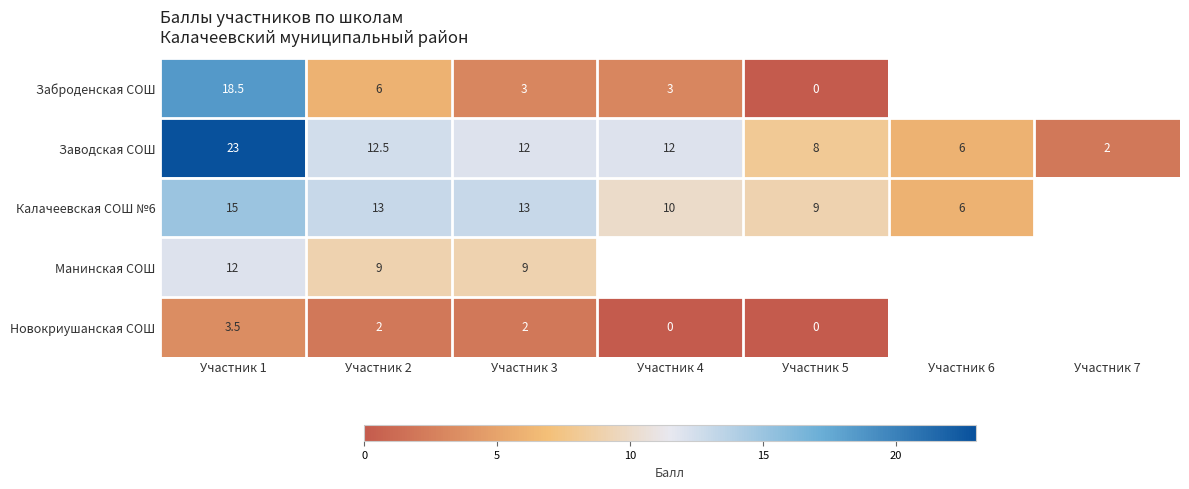

Count the number of data series in this chart.

5